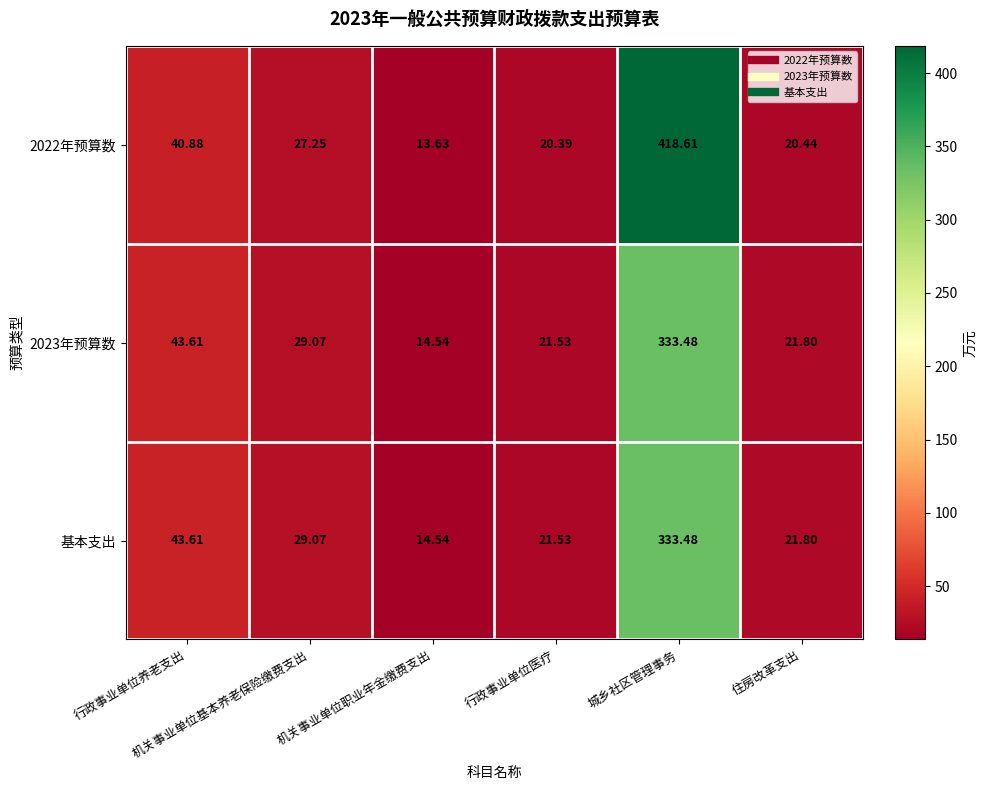

How many values in the 2023年预算数 series are below 29?

3